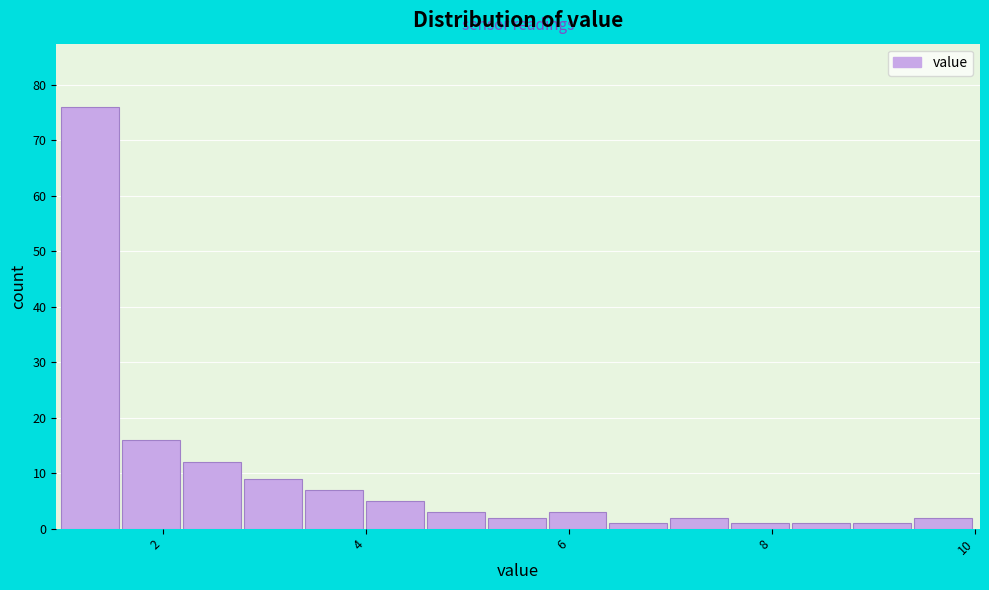

Around what value on the x-axis is the tallest bar? Give the approximate position of its centre, as read against the axis.

1.2